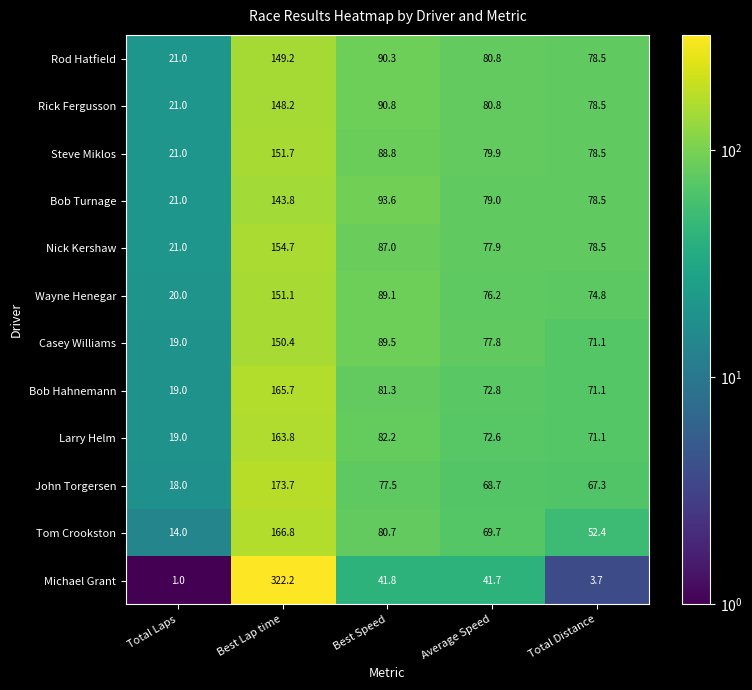

Which series changed the most between Total Laps and Best Speed?

Bob Turnage